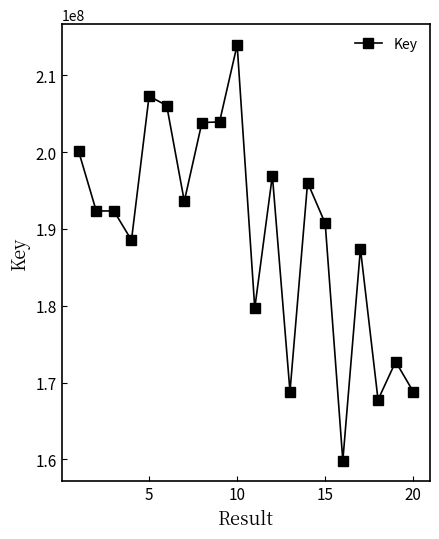

What is the value of the 4th point from the left?

188546642